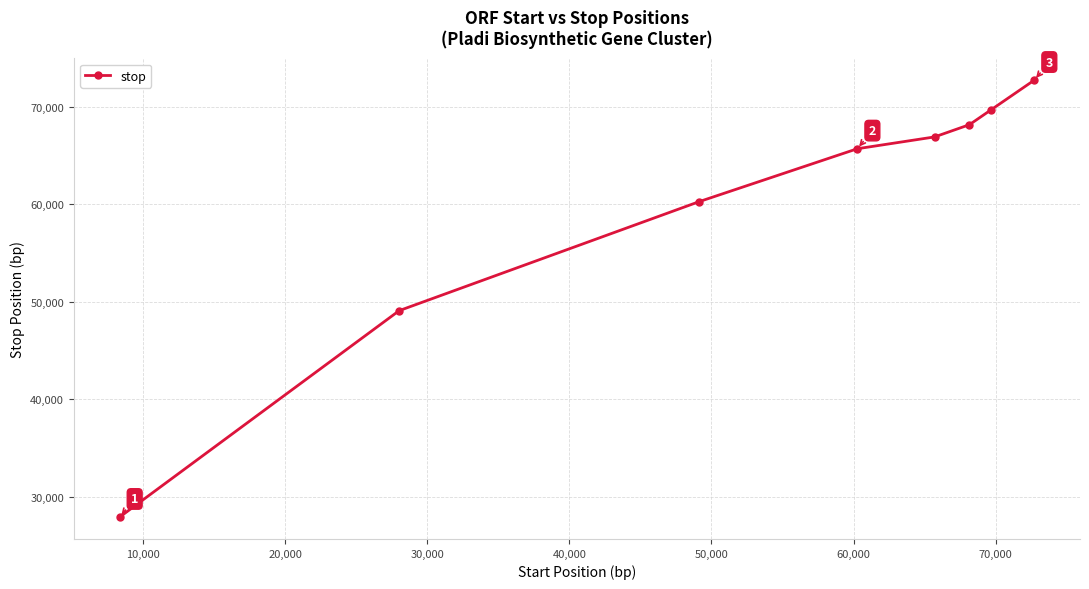

Does the chart display data point markers on the line(s)?

Yes